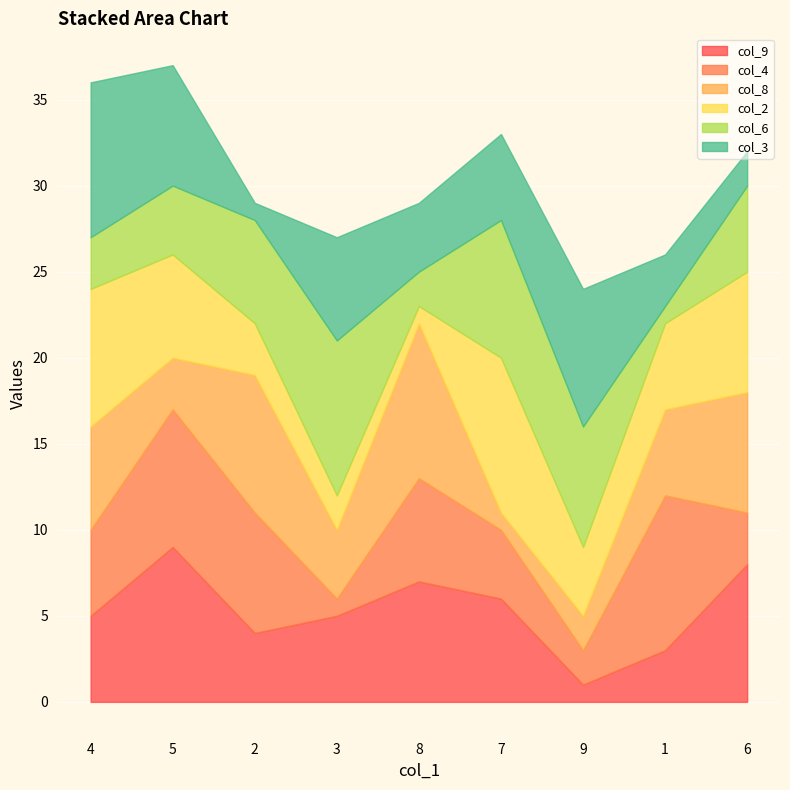

What is the total value across all series at 9?

24